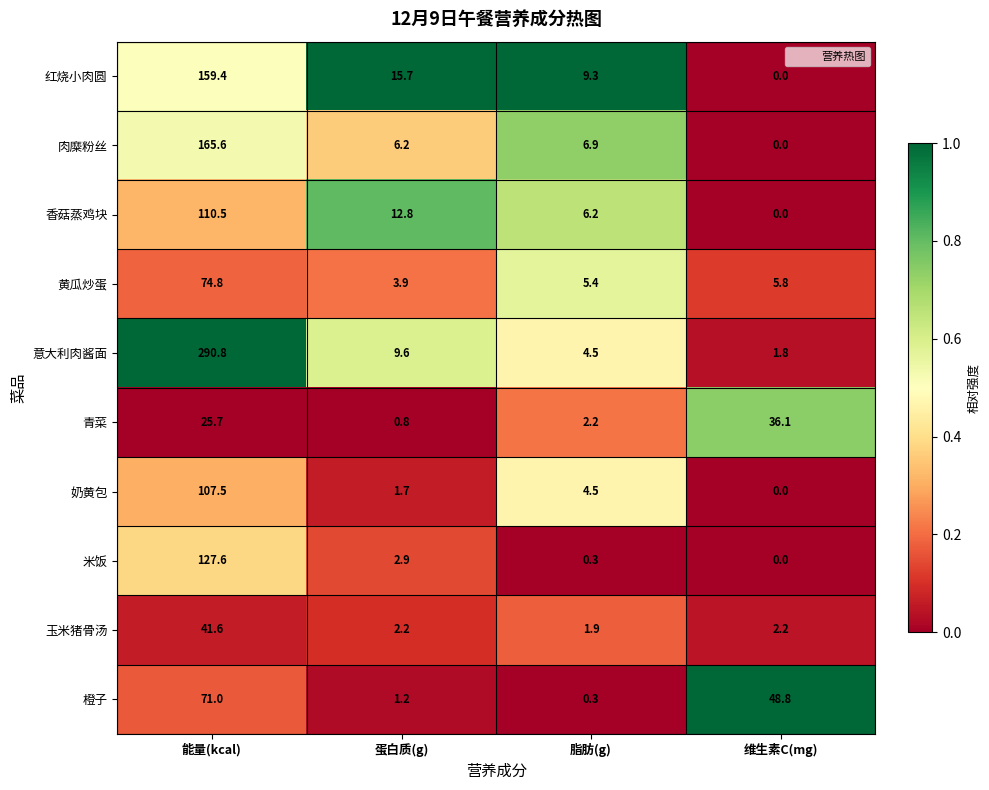

Is it true that 香菇蒸鸡块 equals 40.3 at 维生素C(mg)?

False